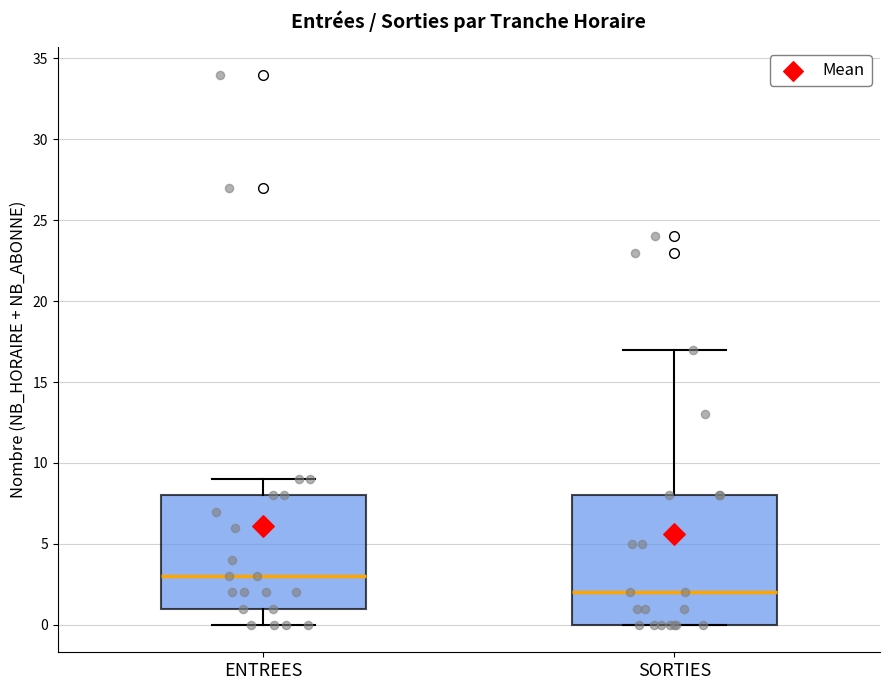

Reading left to right, read every box against the y-axis: the position of its median line, the range the box covers, and the ends of its whiskers. The values are not printed on the chart, so give them approximately, as read against the axis.

ENTREES: median 3, box 1 to 8, whiskers 0 to 9
SORTIES: median 2, box 0 to 8, whiskers 0 to 17